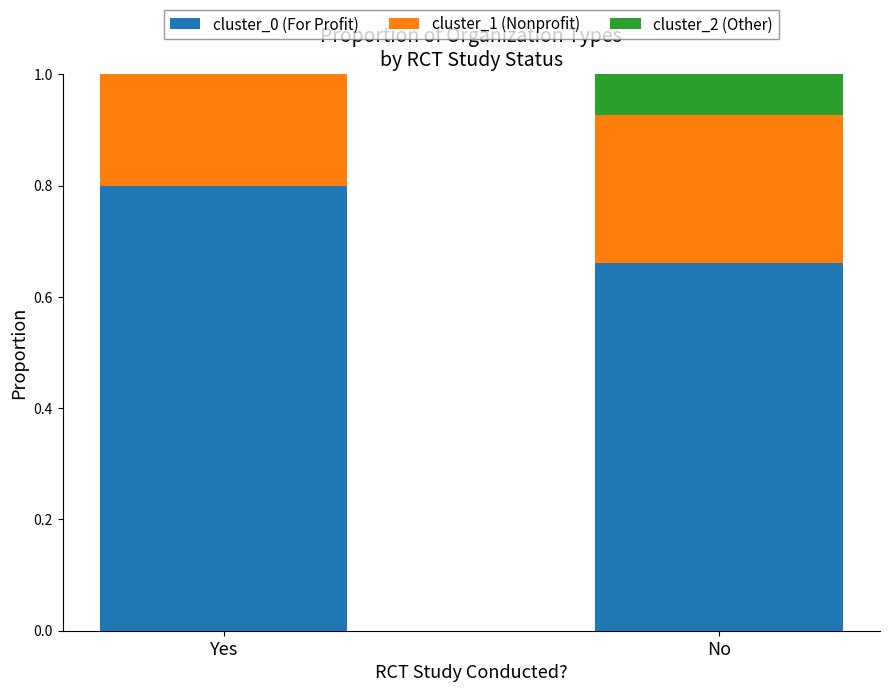

Is it true that cluster_0 (For Profit) equals 0.9 at No?

False